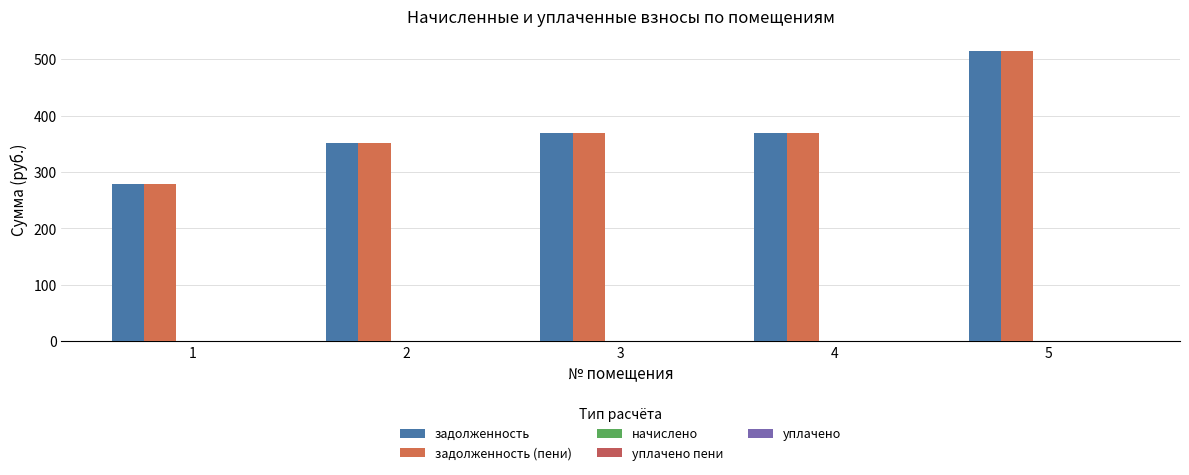

What is the total value across all series at 1?

558.4